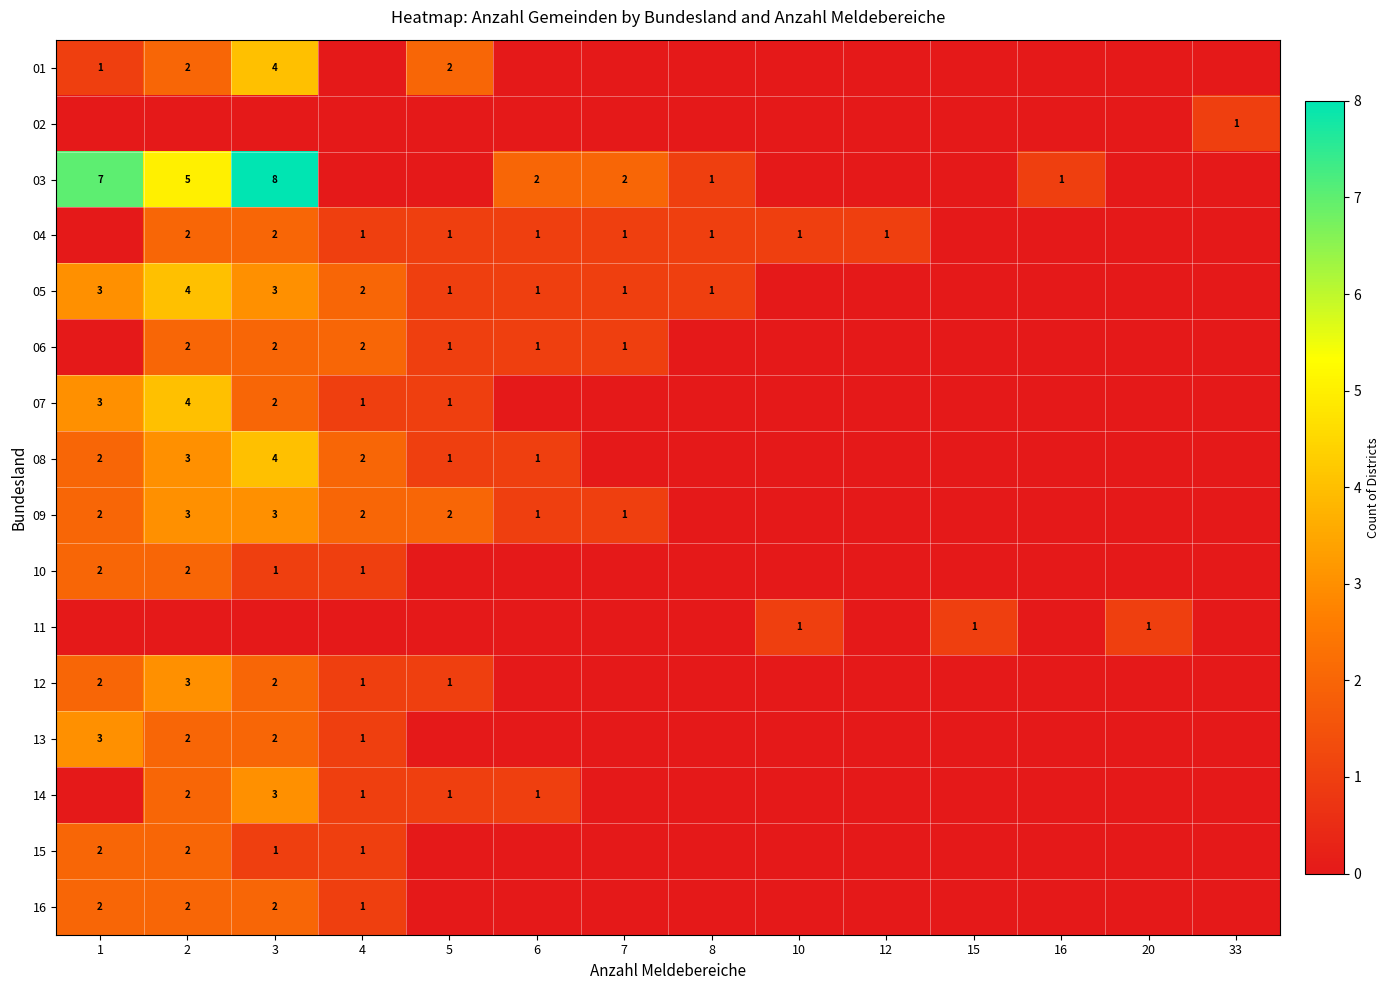

Which has a higher value, 7 or 1?

1